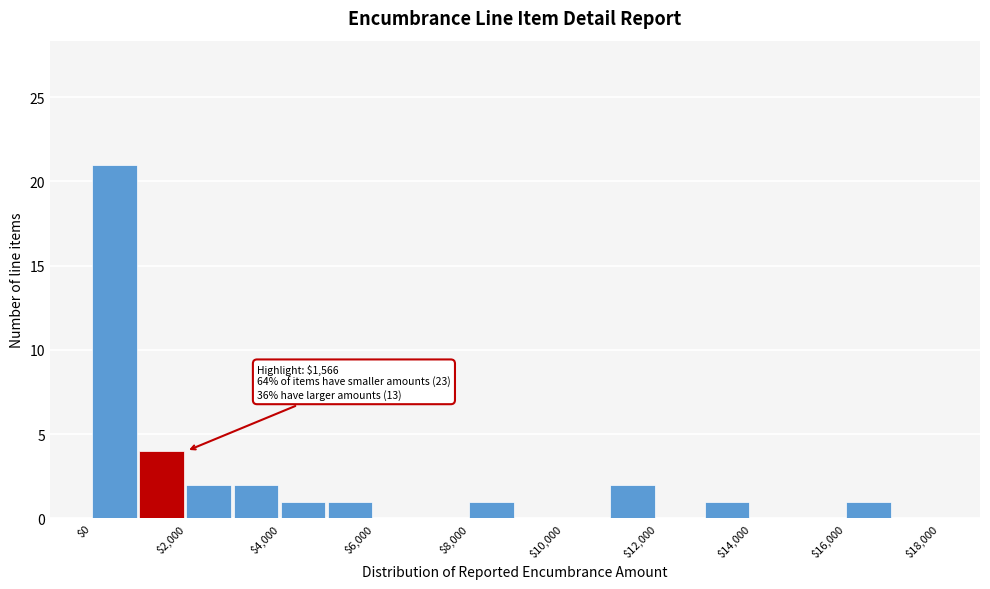

Over which range of the x-axis is the bar tallest?

0 to 1000